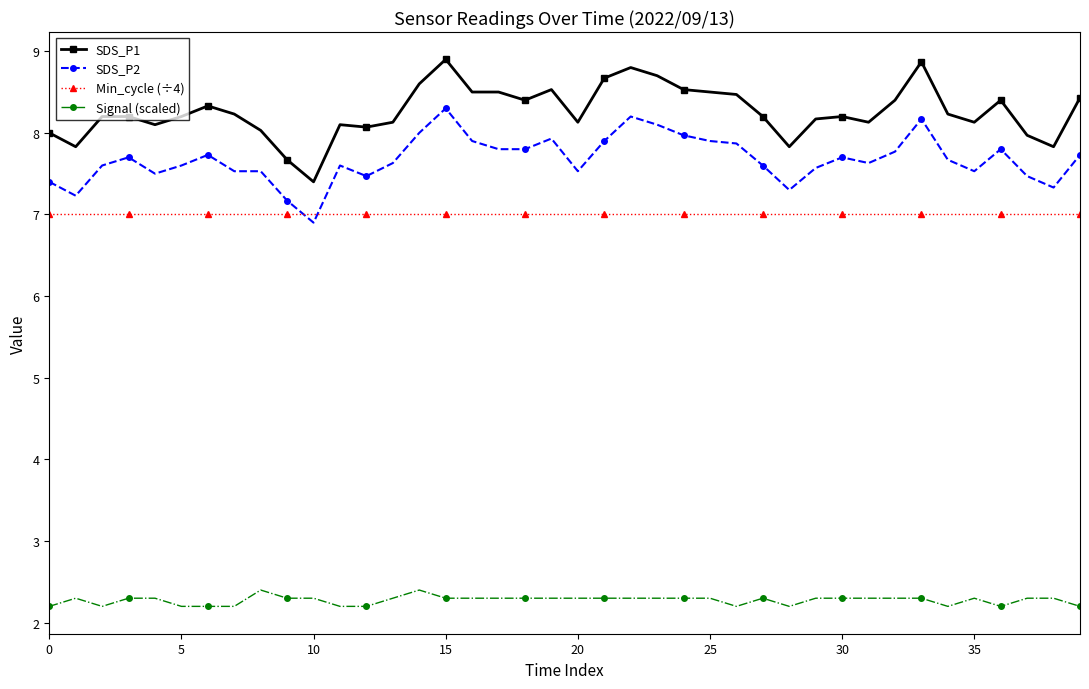

What is the sum of all Min_cycle (÷4) values?

280.0